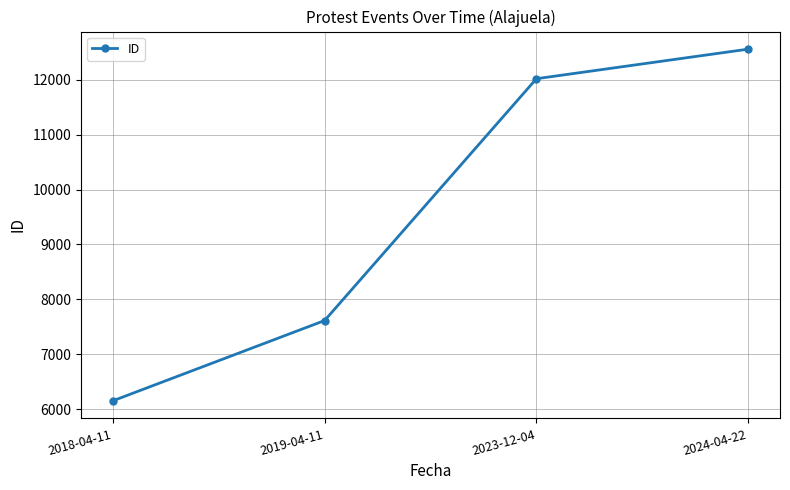

Reading right to left, transcribe all the data shown in this chart.

12559	12020	7613	6150